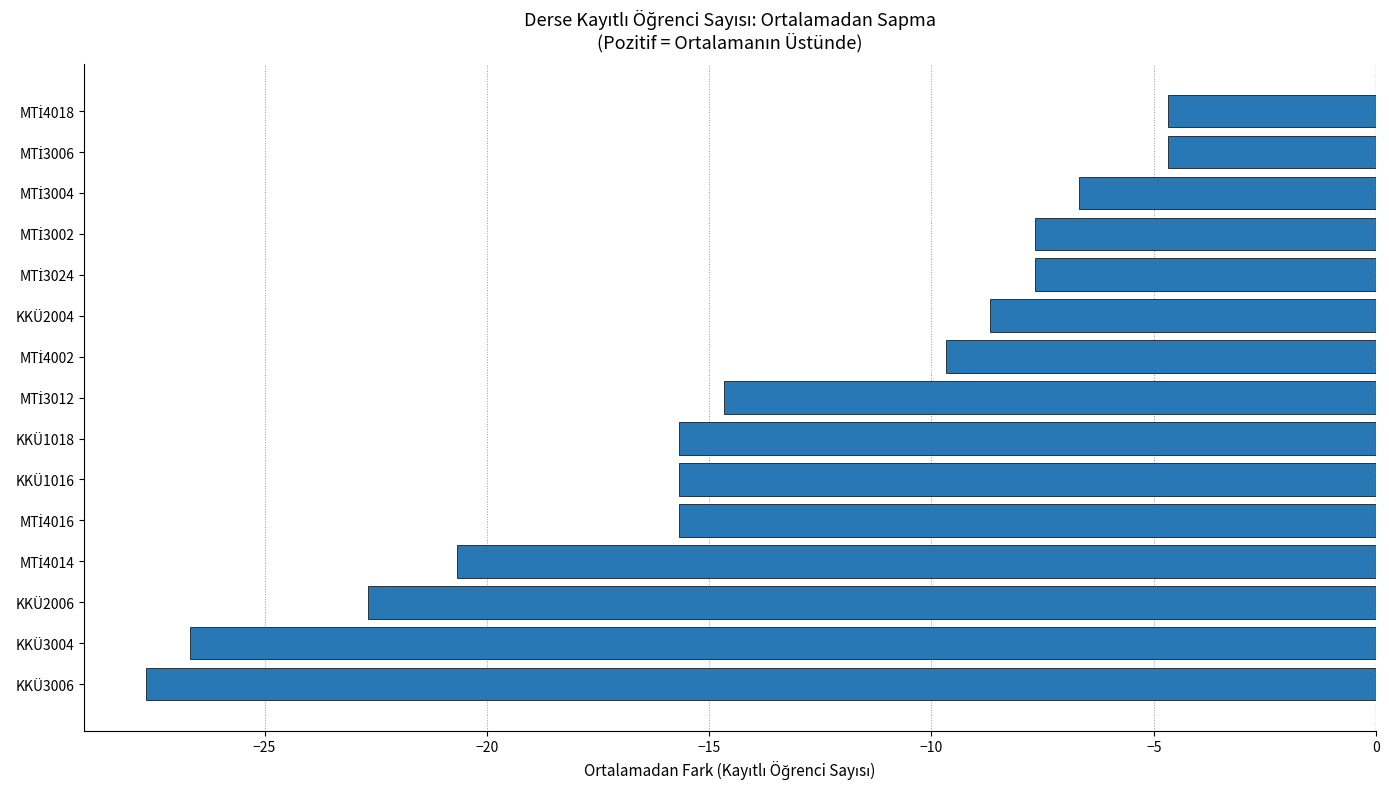

What is the difference between the second highest and second lowest values?

22.0